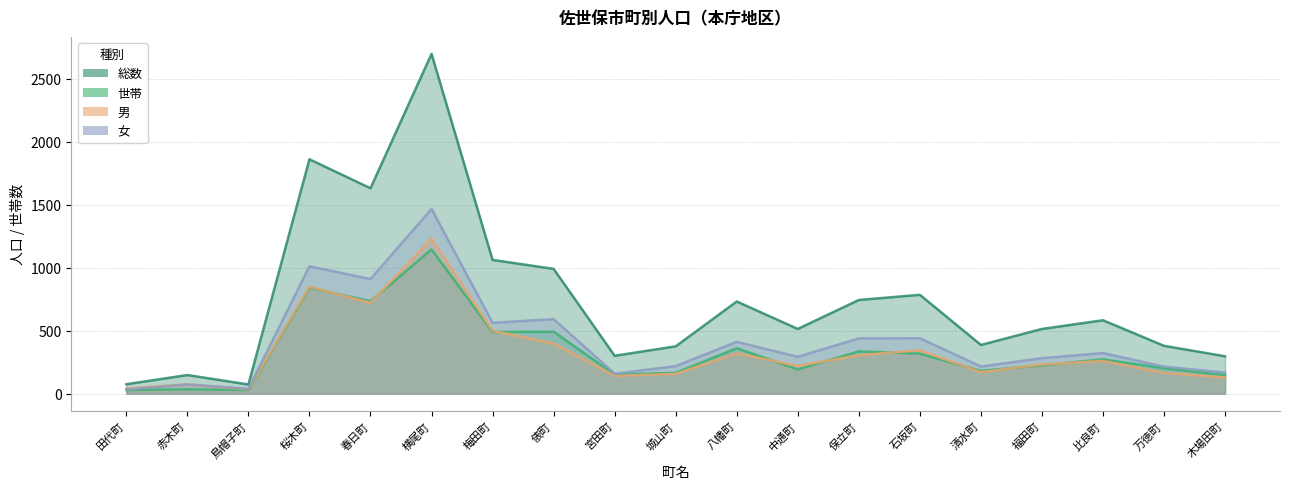

What is the sum of the 男 values at 比良町 and 田代町?

301